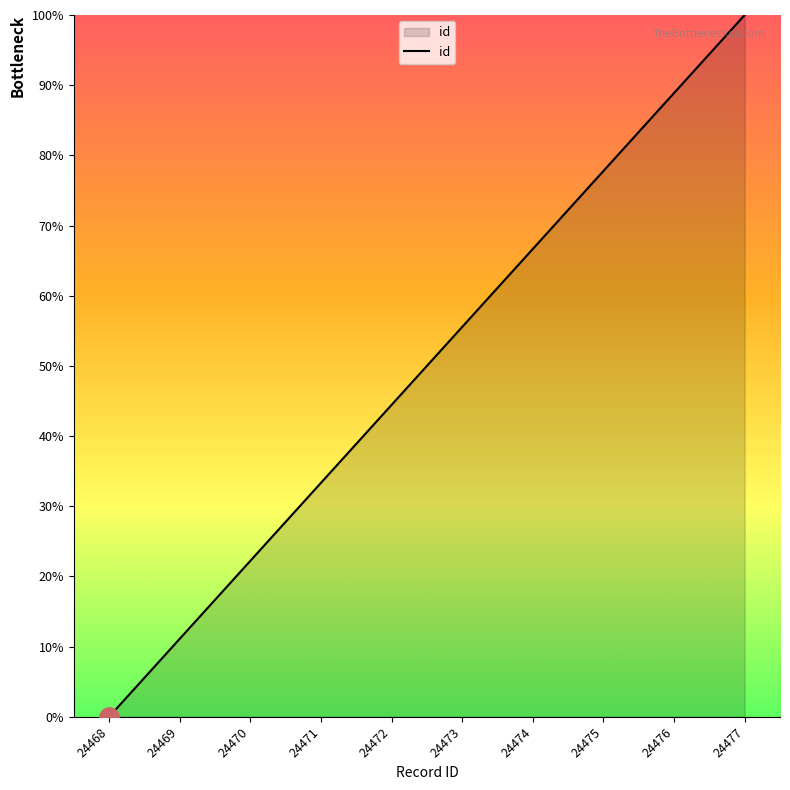

True or false: the data shows 57.4 at 24471.

False